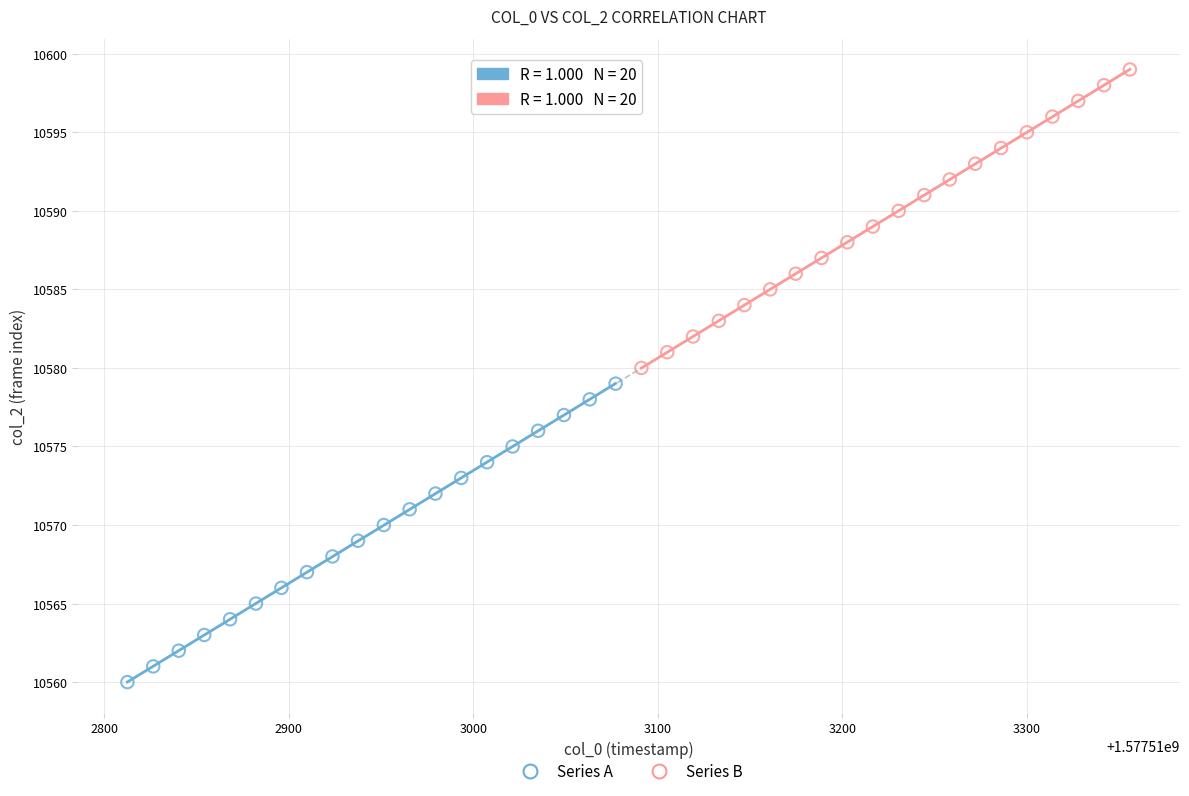

Which series reaches the minimum Y coordinate?

Series A